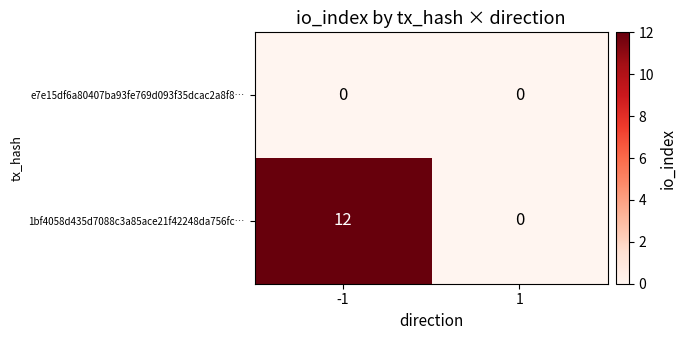

The value of 1bf4058d435d7088c3a85ace21f42248da756fc… at -1 is 21. True or false?

False